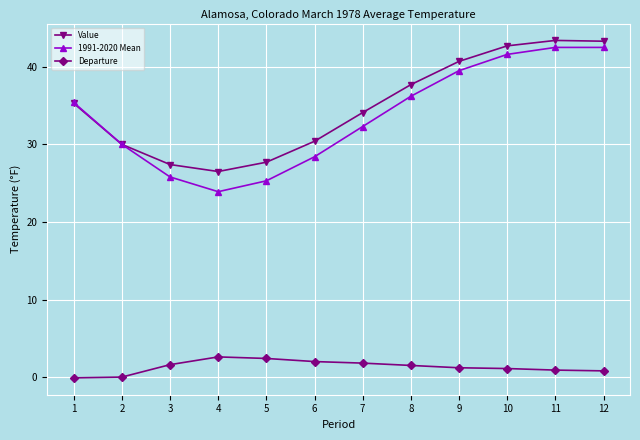

Rank the series by their maximum value, from lowest to highest.

Departure, 1991-2020 Mean, Value